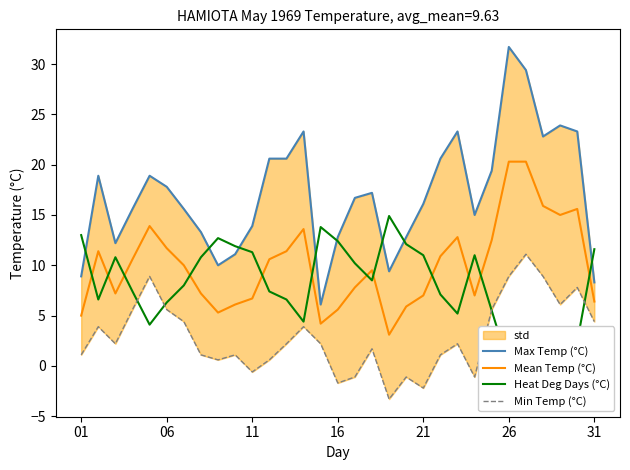

True or false: Min Temp (°C) and Mean Temp (°C) intersect in this chart.

False